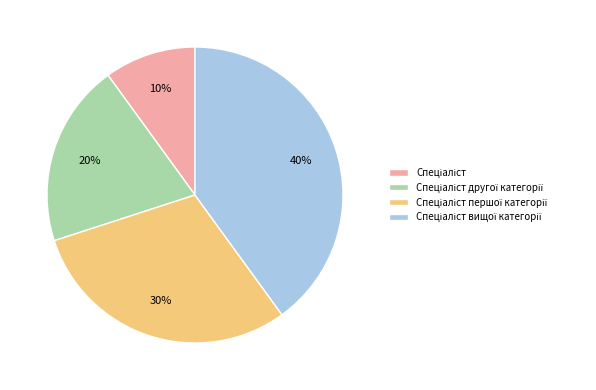

To the nearest percent, what is the average slice percentage?

25%